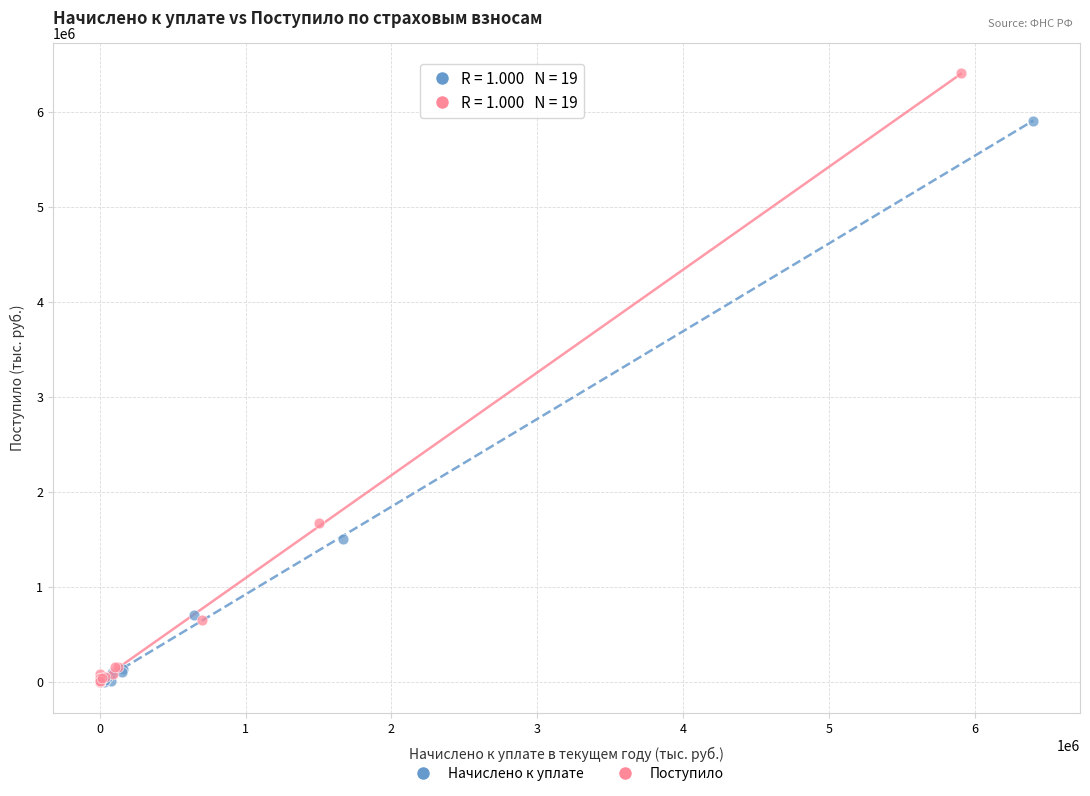

Which series has the largest Y range (max minus min)?

Поступило